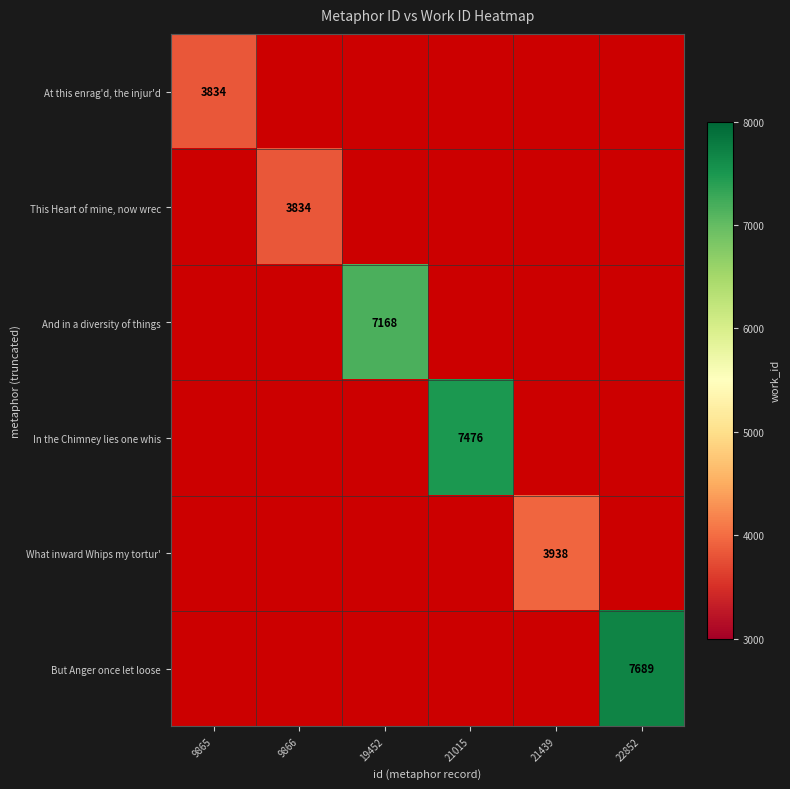

Is the value of And in a diversity of things at 19452 greater than the value of What inward Whips my tortur' at 19452?

No